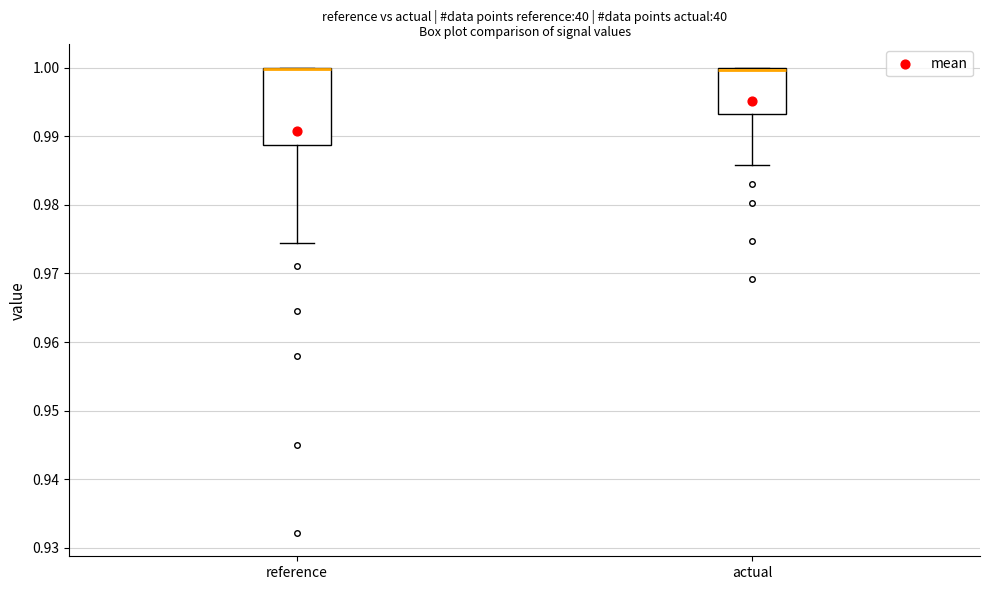

Comparing the boxes themselves (not the whiskers), which one is the tallest?

reference